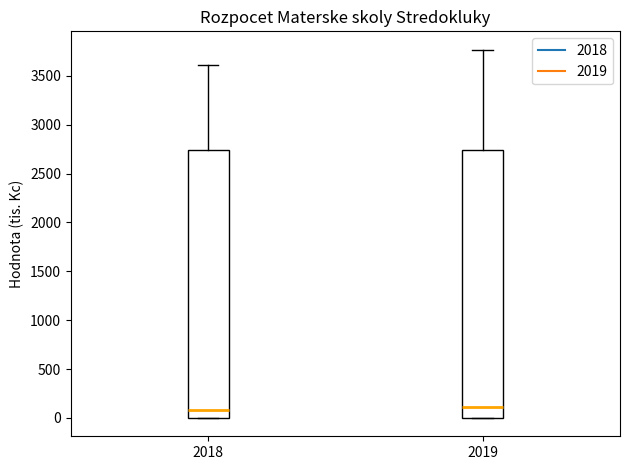

Reading left to right, transcribe this box plot: for each box, give where its median line is, the range the box spans, and where its two whiskers end, as read against the y-axis. The values are not printed on the chart, so give them approximately, as read against the axis.

2018: median 100, box 0 to 2750, whiskers 0 to 3600
2019: median 100, box 0 to 2750, whiskers 0 to 3750